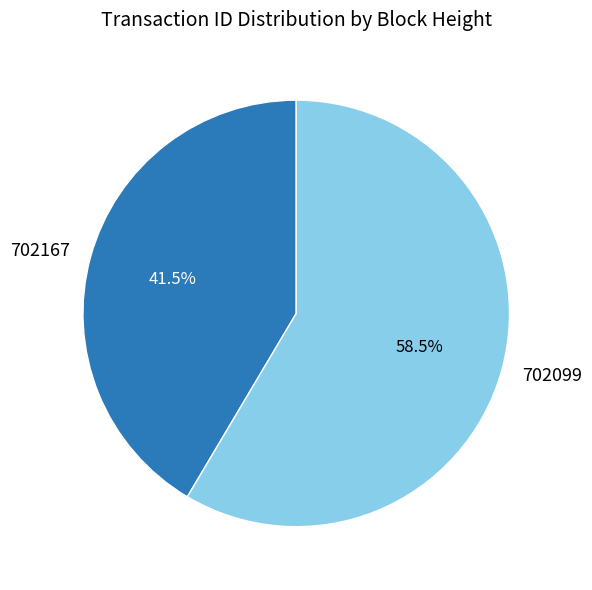

Which slice is the largest?

702099